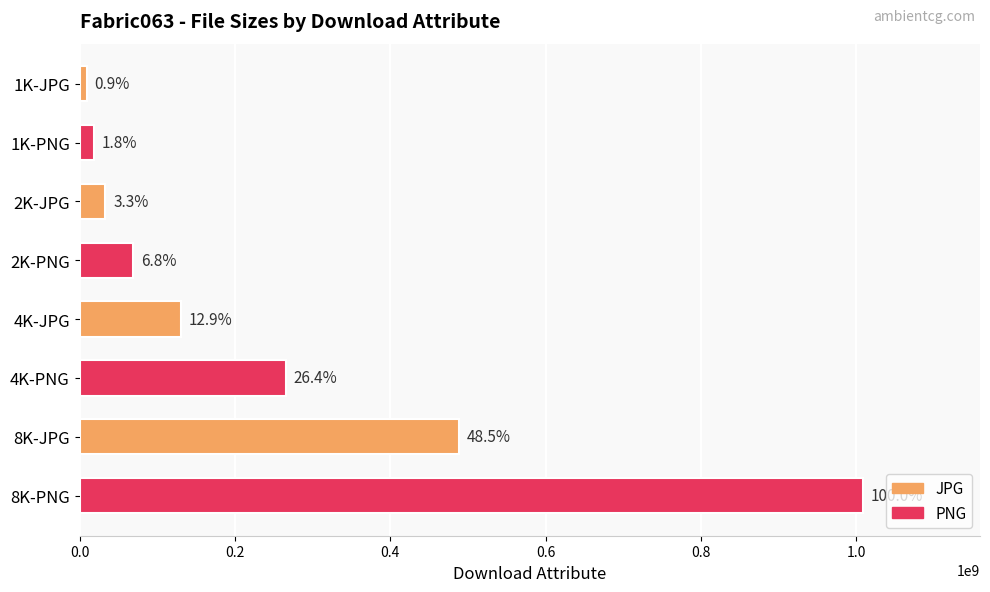

What is the difference between the second highest and second lowest values?

470289954